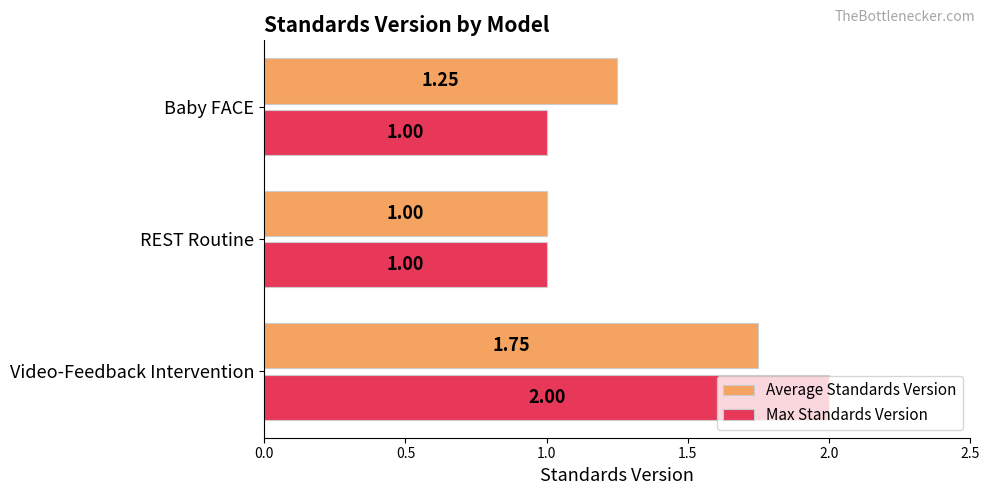

What is the total value across all series at Video-Feedback Intervention?

3.8